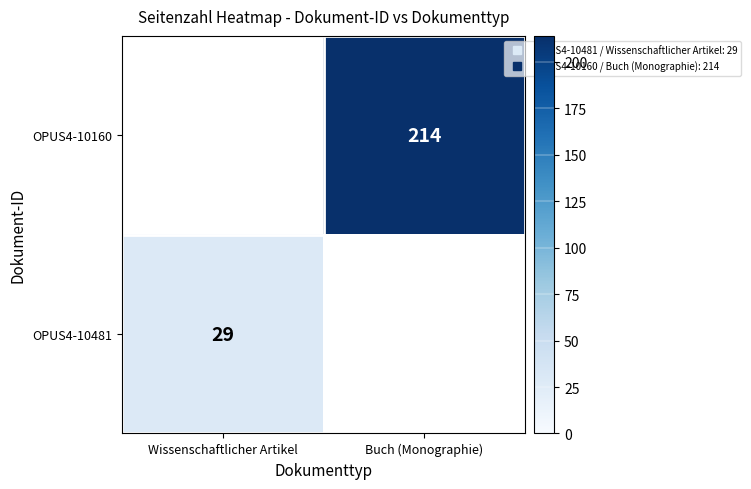

At which label does OPUS4-10160 reach its minimum?

Wissenschaftlicher Artikel